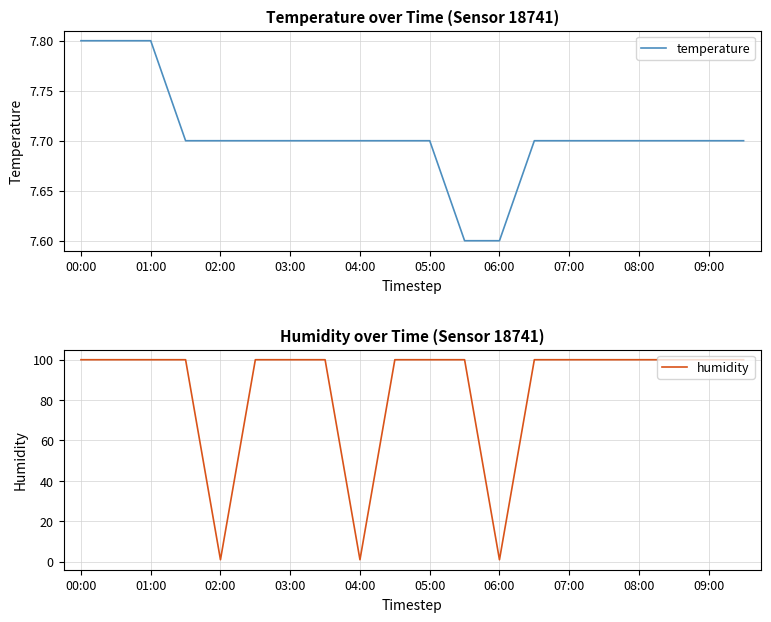

What is the maximum value for temperature?

7.8